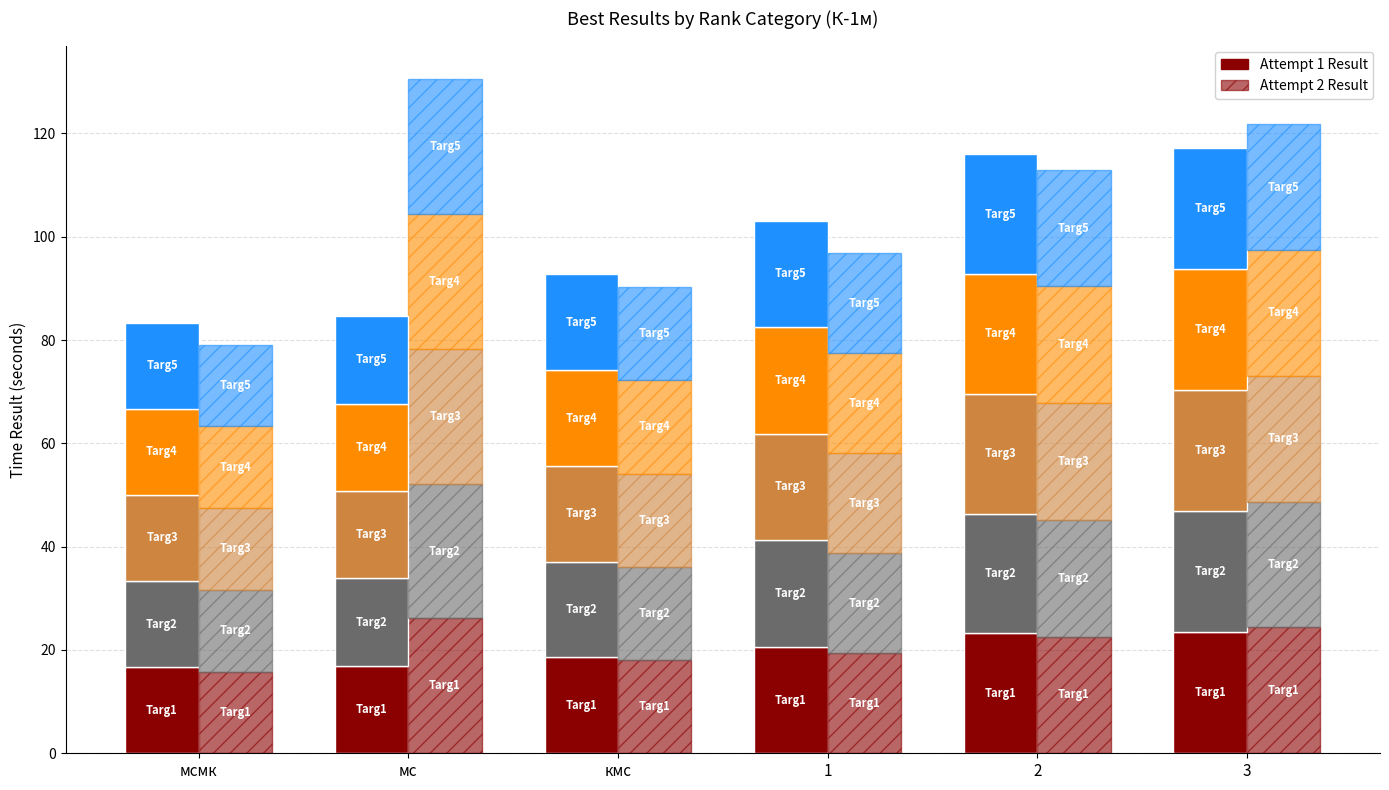

What is the label of the 2nd bar from the right?

2